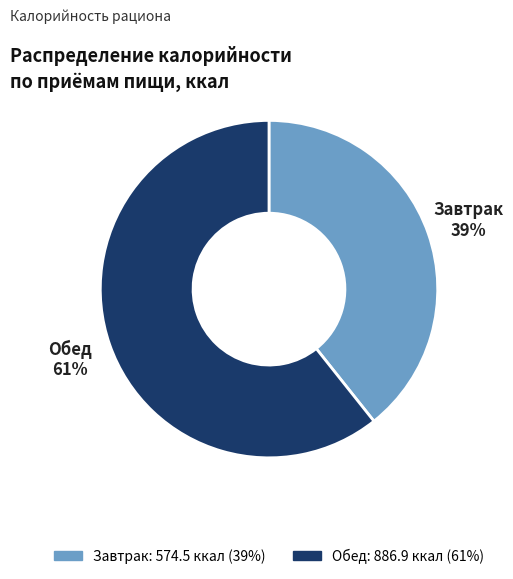

Count the number of slices in the pie.

2